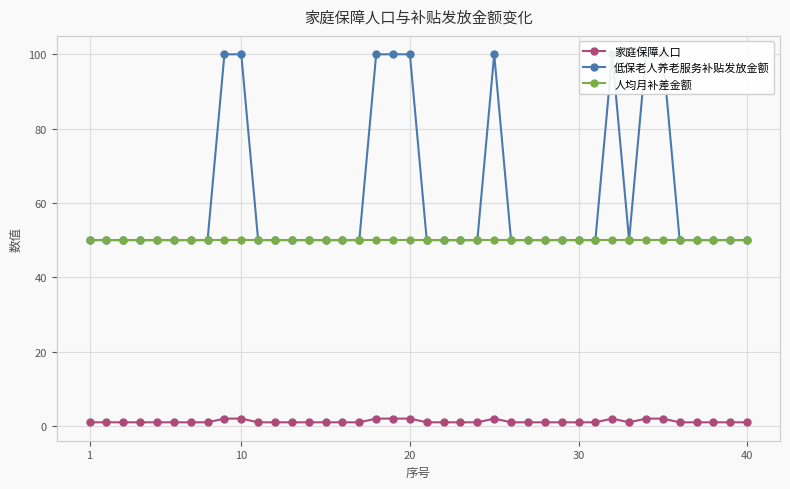

Which series has the largest total across all categories?

低保老人养老服务补贴发放金额